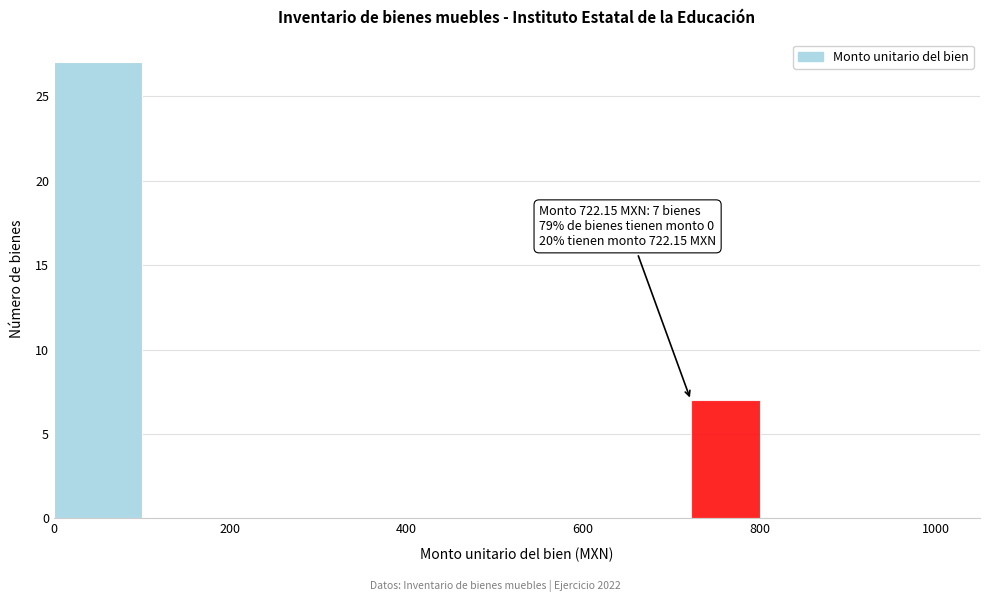

Around what value on the x-axis is the tallest bar? Give the approximate position of its centre, as read against the axis.

60